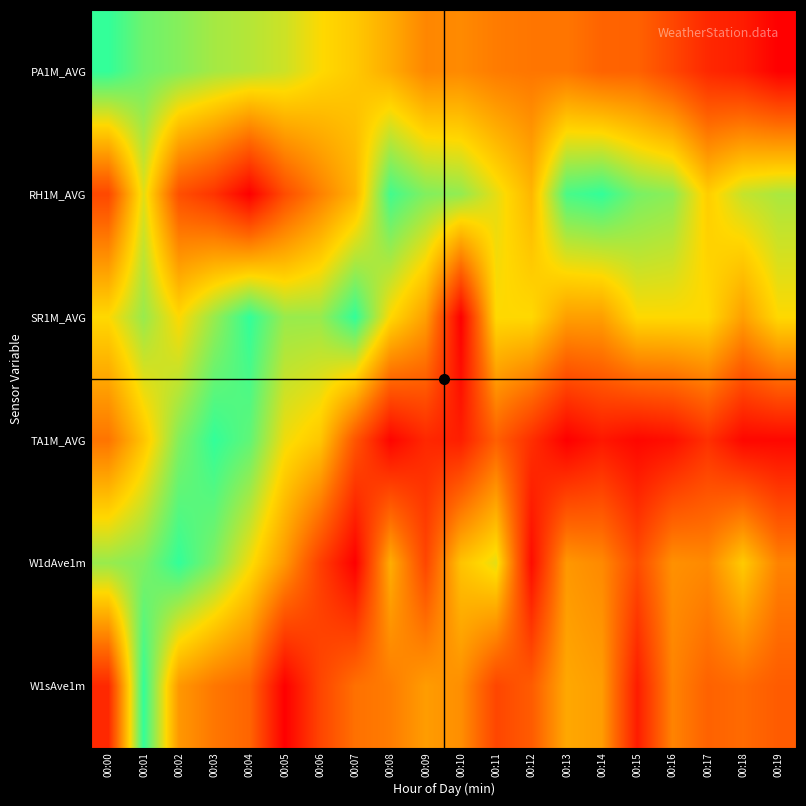

Reading left to right, extract all data points from this chart.

PA1M_AVG: 00:00=1.0	00:01=0.9	00:02=0.9	00:03=0.8	00:04=0.8	00:05=0.7	00:06=0.7	00:07=0.6	00:08=0.5	00:09=0.4	00:10=0.4	00:11=0.4	00:12=0.4	00:13=0.4	00:14=0.3	00:15=0.3	00:16=0.2	00:17=0.1	00:18=0.1	00:19=0.0
RH1M_AVG: 00:00=0.2	00:01=0.7	00:02=0.3	00:03=0.2	00:04=0.0	00:05=0.3	00:06=0.4	00:07=0.6	00:08=1.0	00:09=0.9	00:10=0.8	00:11=0.7	00:12=0.6	00:13=1.0	00:14=1.0	00:15=0.9	00:16=0.9	00:17=0.6	00:18=0.8	00:19=0.8
SR1M_AVG: 00:00=0.7	00:01=0.8	00:02=0.7	00:03=0.8	00:04=1.0	00:05=0.8	00:06=0.8	00:07=1.0	00:08=0.7	00:09=0.5	00:10=0.0	00:11=0.7	00:12=0.7	00:13=0.5	00:14=0.5	00:15=0.7	00:16=0.7	00:17=0.7	00:18=0.5	00:19=0.7
TA1M_AVG: 00:00=0.4	00:01=0.6	00:02=0.9	00:03=1.0	00:04=0.9	00:05=0.7	00:06=0.6	00:07=0.3	00:08=0.0	00:09=0.1	00:10=0.1	00:11=0.3	00:12=0.2	00:13=0.0	00:14=0.1	00:15=0.0	00:16=0.1	00:17=0.2	00:18=0.0	00:19=0.0
W1dAve1m: 00:00=0.8	00:01=0.9	00:02=1.0	00:03=0.9	00:04=0.7	00:05=0.5	00:06=0.2	00:07=0.0	00:08=0.5	00:09=0.2	00:10=0.6	00:11=0.7	00:12=0.0	00:13=0.5	00:14=0.4	00:15=0.2	00:16=0.5	00:17=0.4	00:18=0.6	00:19=0.4
W1sAve1m: 00:00=0.1	00:01=1.0	00:02=0.5	00:03=0.4	00:04=0.3	00:05=0.0	00:06=0.2	00:07=0.4	00:08=0.4	00:09=0.5	00:10=0.5	00:11=0.2	00:12=0.3	00:13=0.5	00:14=0.5	00:15=0.1	00:16=0.4	00:17=0.3	00:18=0.3	00:19=0.3